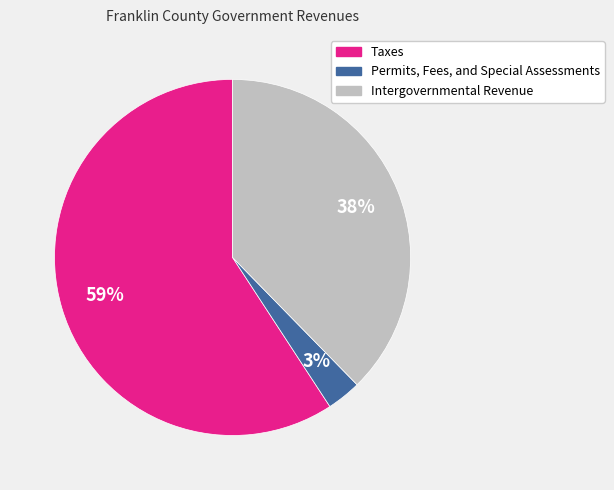

Which category has the biggest portion of the pie?

Taxes